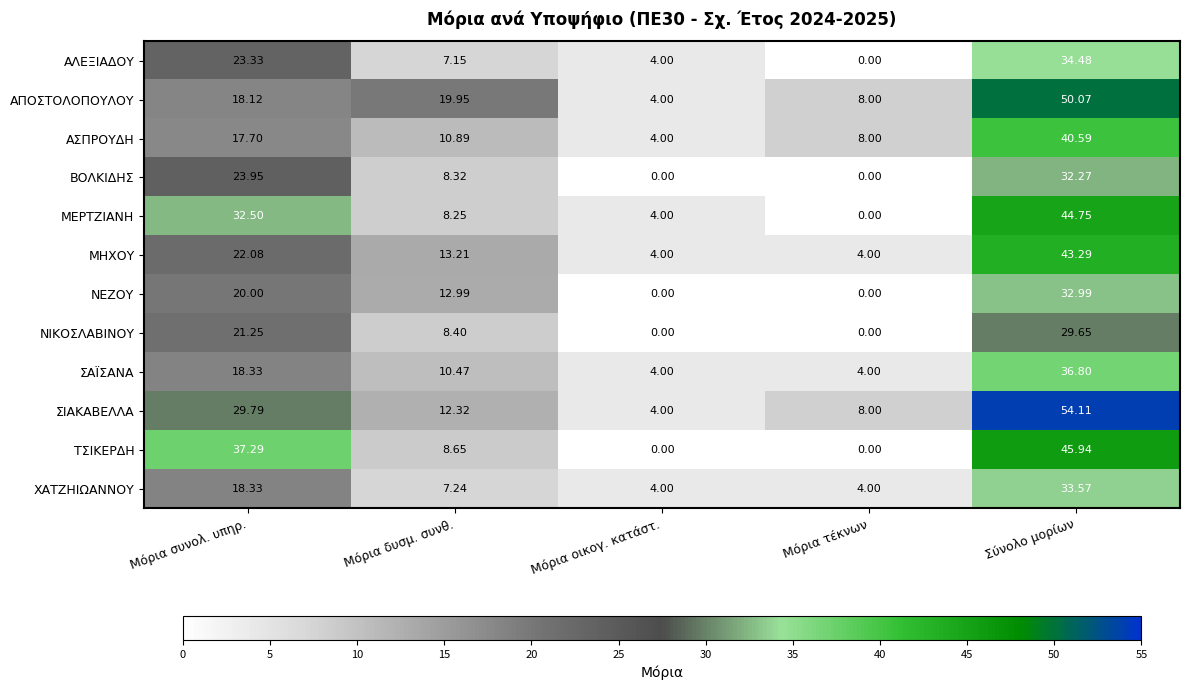

Rank the series at Μόρια δυσμ. συνθ. from highest to lowest value.

ΑΠΟΣΤΟΛΟΠΟΥΛΟΥ, ΜΗΧΟΥ, ΝΕΖΟΥ, ΣΙΑΚΑΒΕΛΛΑ, ΑΣΠΡΟΥΔΗ, ΣΑΪΣΑΝΑ, ΤΣΙΚΕΡΔΗ, ΝΙΚΟΣΛΑΒΙΝΟΥ, ΒΟΛΚΙΔΗΣ, ΜΕΡΤΖΙΑΝΗ, ΧΑΤΖΗΙΩΑΝΝΟΥ, ΑΛΕΞΙΑΔΟΥ